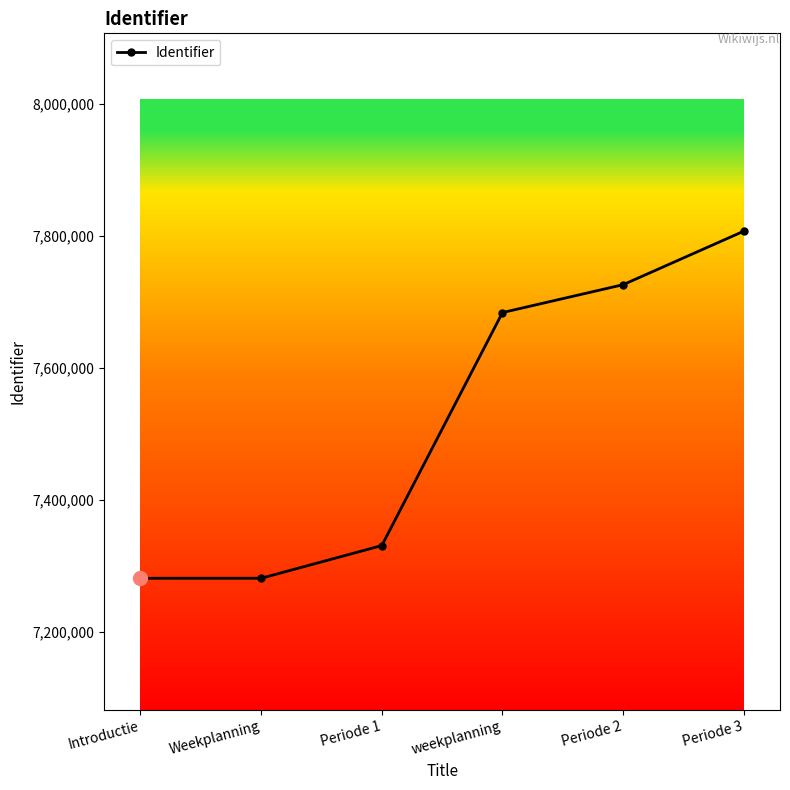

True or false: there are more than 0 points higher than both neighbors.

False